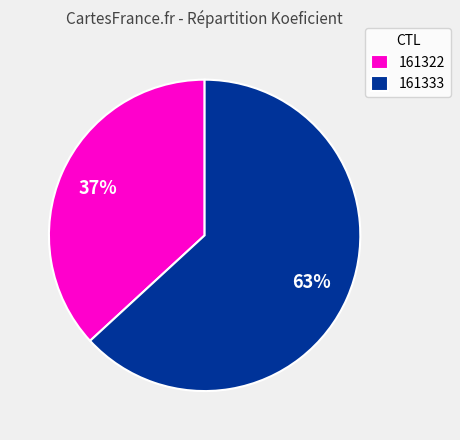

Does 161333 account for over 50% of the chart?

Yes